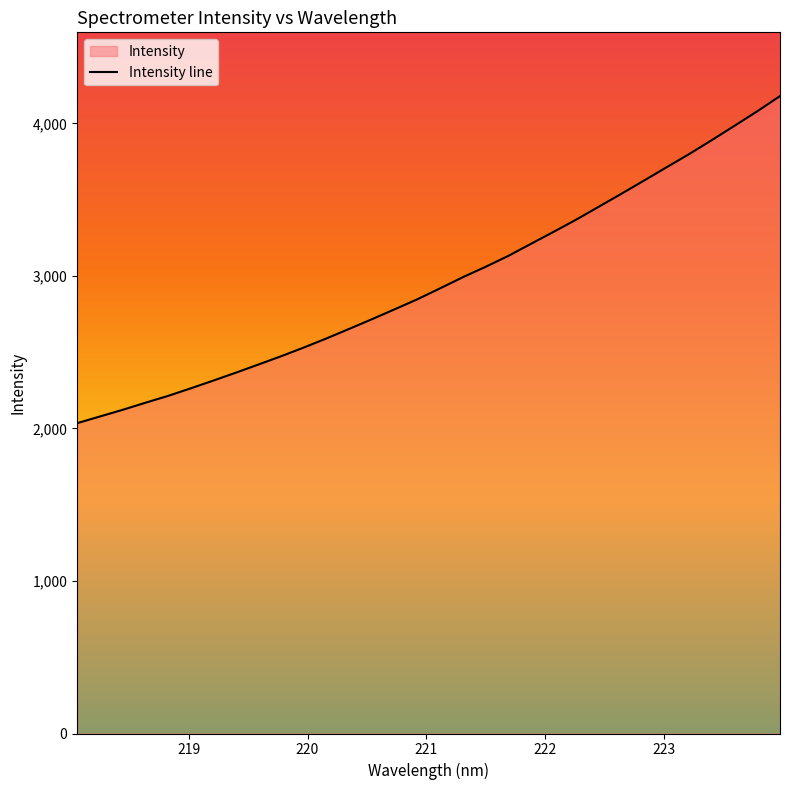

Rank the categories by value from lowest to highest.

218.0596, 218.2508, 218.442, 218.6332, 218.8244, 219.0156, 219.2067, 219.3979, 219.589, 219.7801, 219.9712, 220.1623, 220.3533, 220.5444, 220.7354, 220.9264, 221.1174, 221.3083, 221.4993, 221.6902, 221.8812, 222.0721, 222.263, 222.4538, 222.6447, 222.8355, 223.0264, 223.2172, 223.408, 223.5987, 223.7895, 223.9802